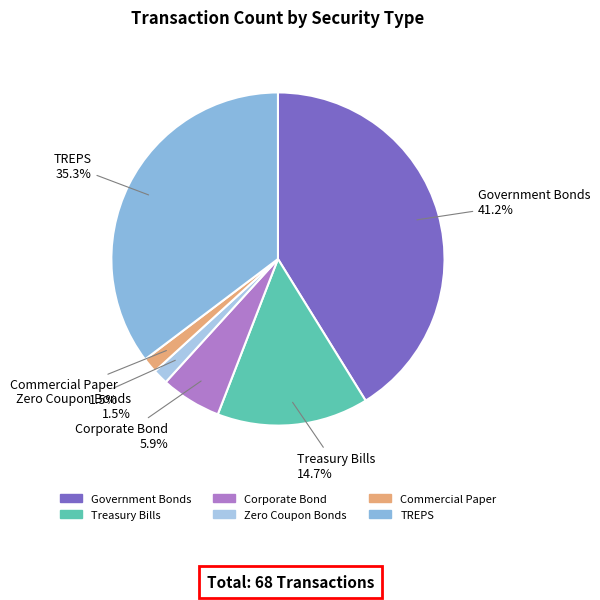

Is it true that Zero Coupon Bonds is 11% of the pie?

False